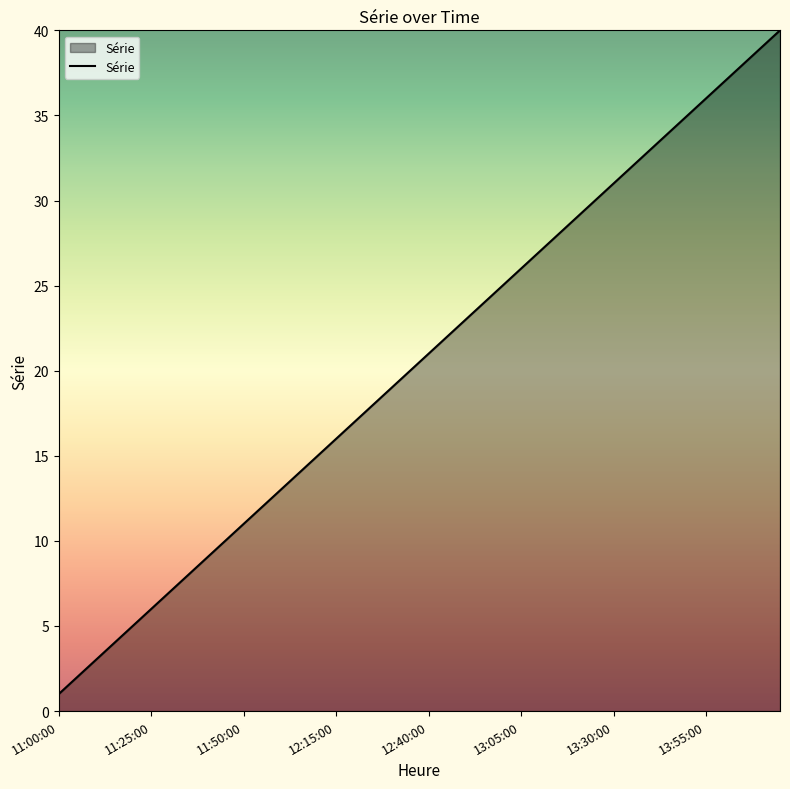

What is the greatest value displayed?

40